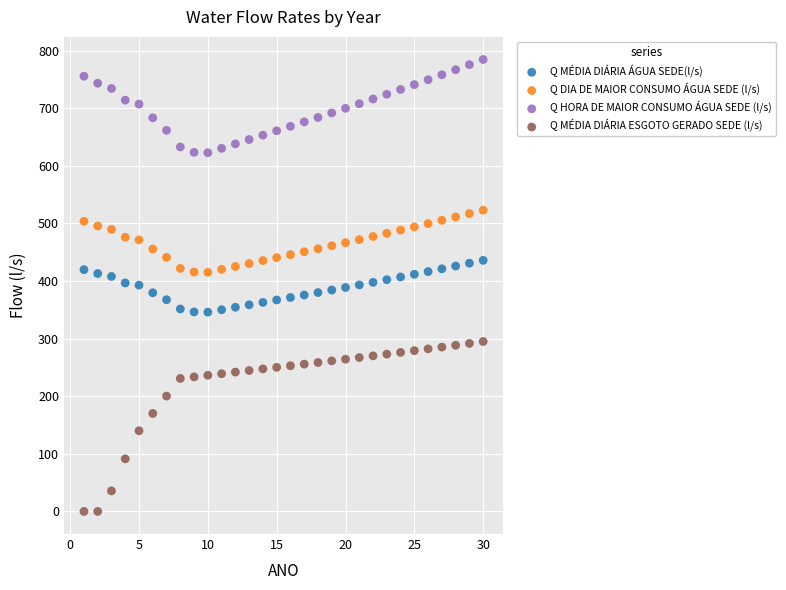

What are all the series names shown in the legend?

Q MÉDIA DIÁRIA ÁGUA SEDE(l/s), Q DIA DE MAIOR CONSUMO ÁGUA SEDE (l/s), Q HORA DE MAIOR CONSUMO ÁGUA SEDE (l/s), Q MÉDIA DIÁRIA ESGOTO GERADO SEDE (l/s)